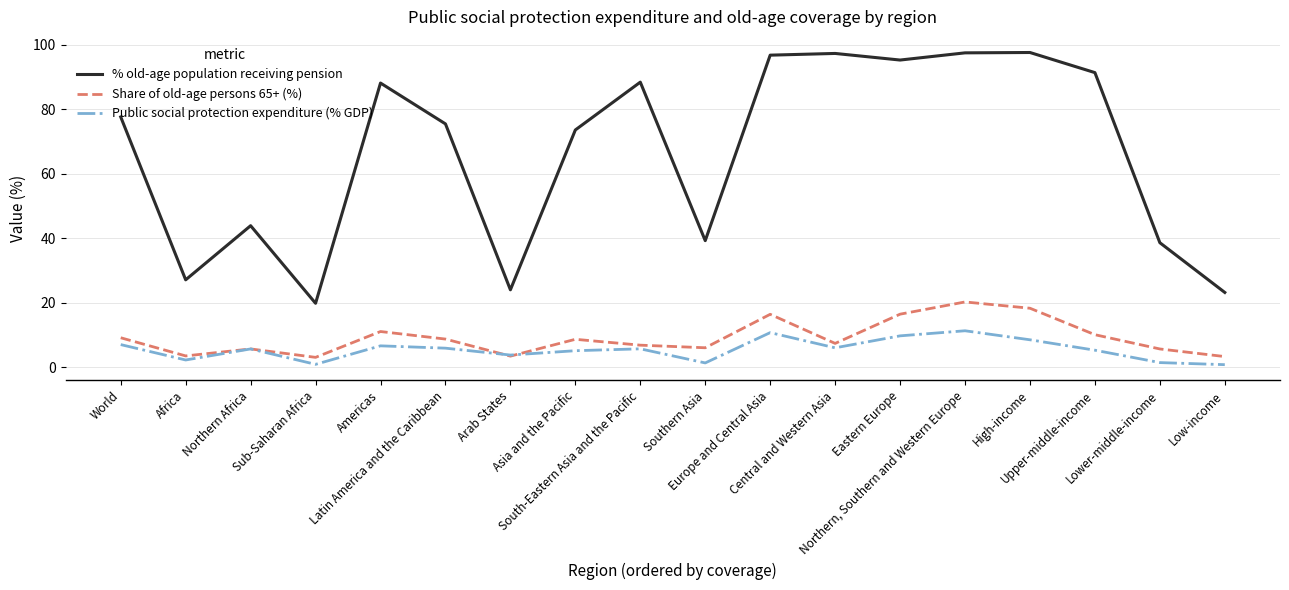

What position from the left is Latin America and the Caribbean?

6